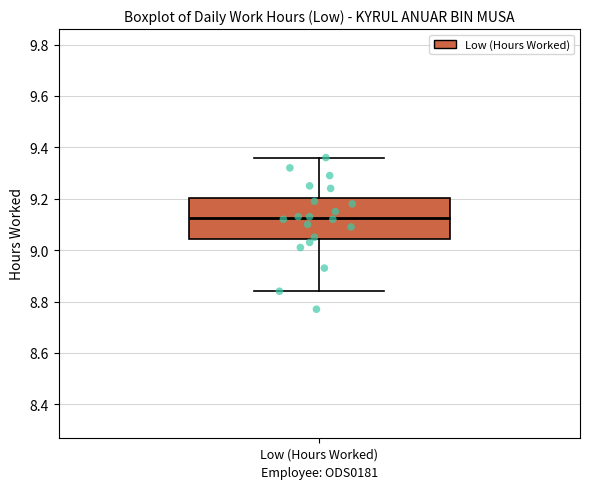

Read this box plot against the y-axis: the position of the median line, the range covered by the box, and the ends of both whiskers. The values are not printed on the chart, so give them approximately, as read against the axis.

median 9.12, box 9.04 to 9.20, whiskers 8.84 to 9.36